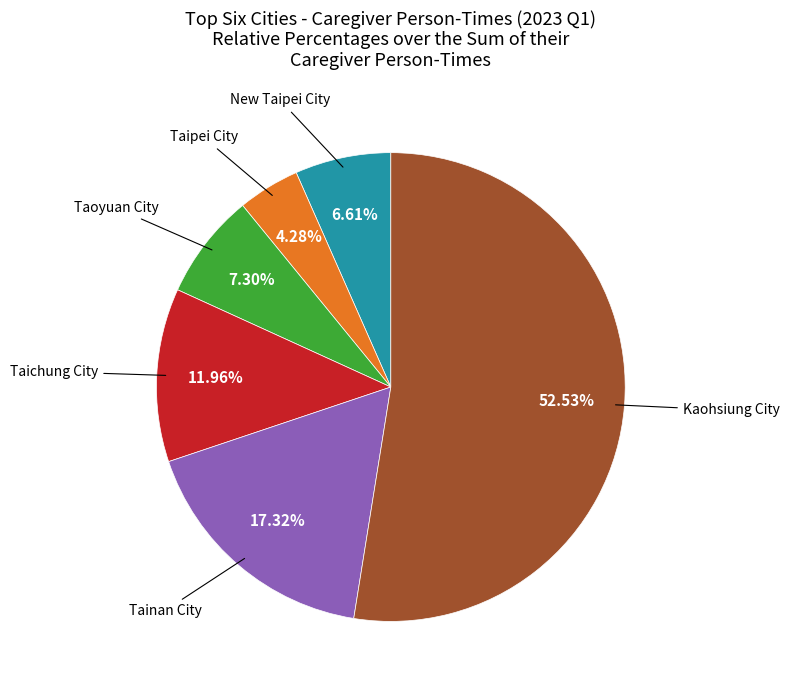

What is the smallest slice in the pie chart?

Taipei City